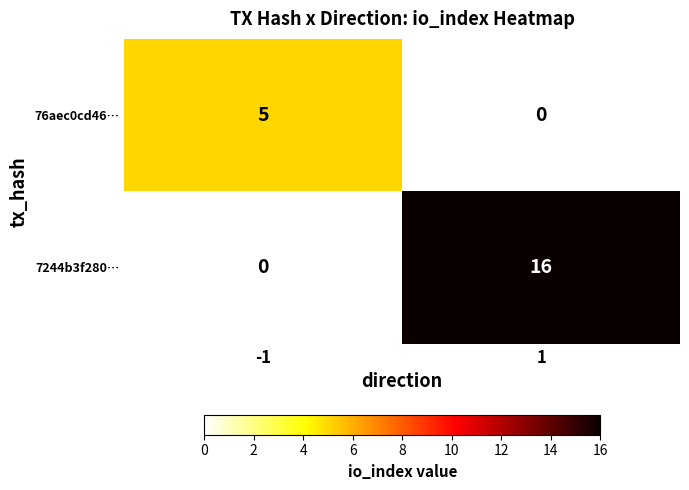

Which series has the widest spread of values?

7244b3f280…